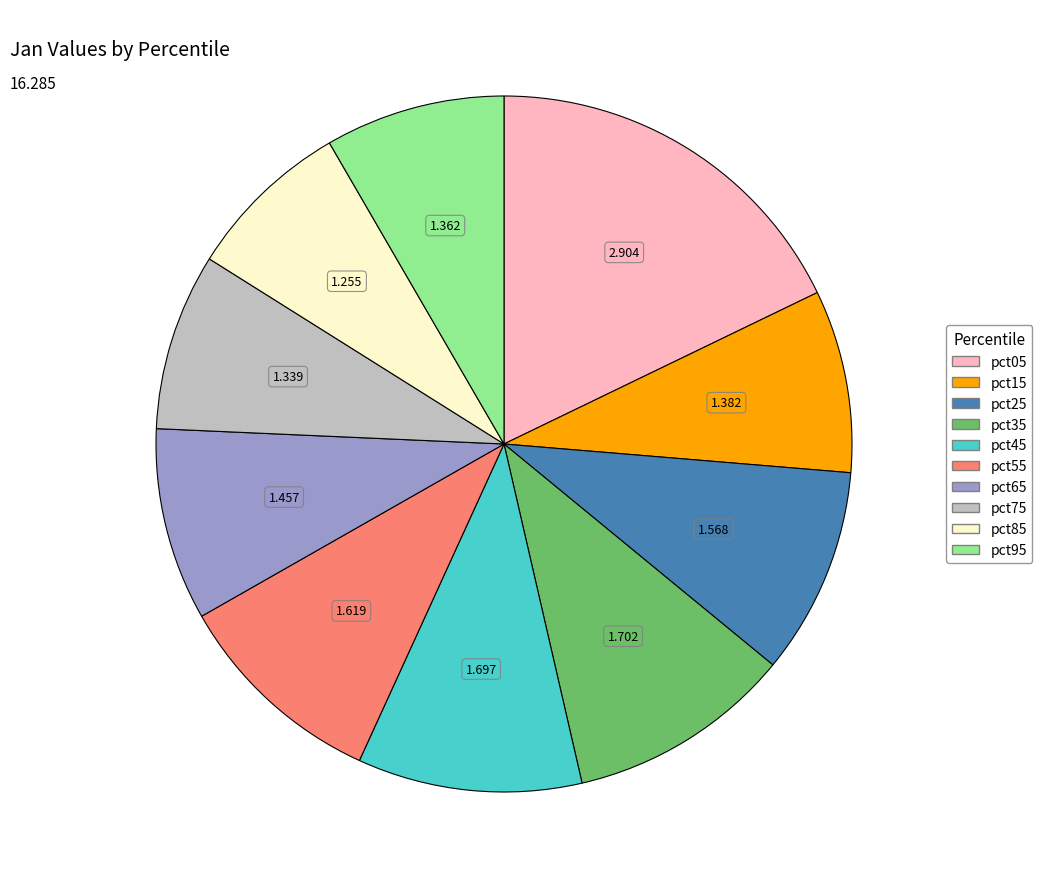

Is pct65 the majority of the pie?

No